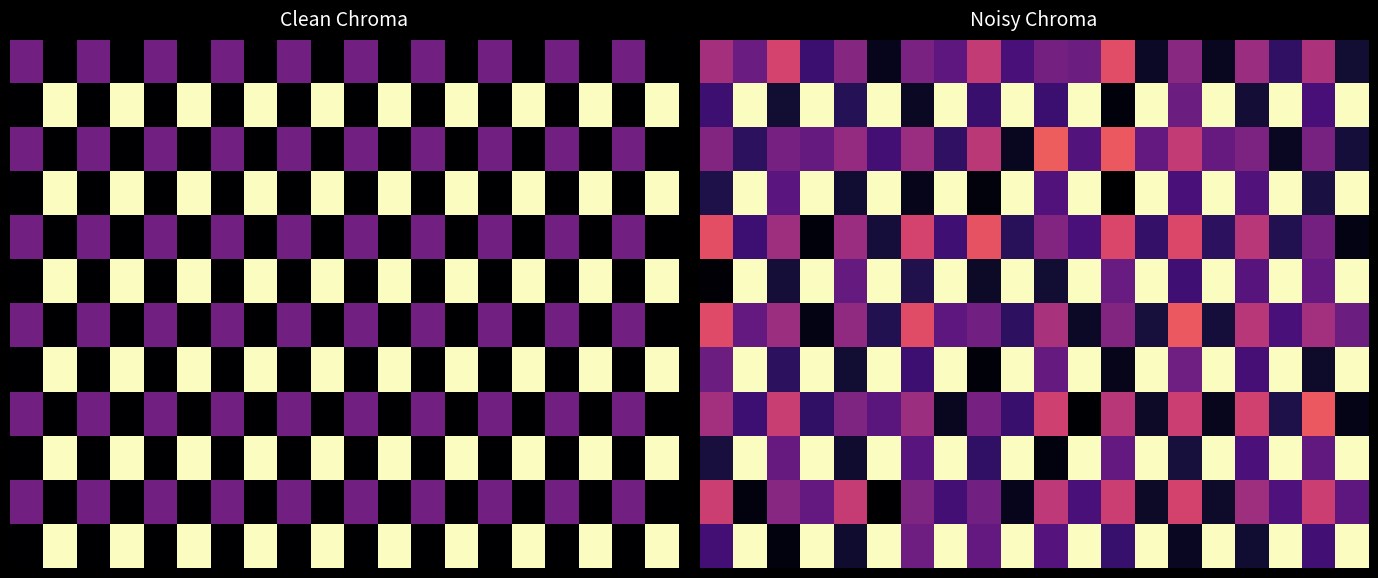

Count the number of categories in the chart.

20